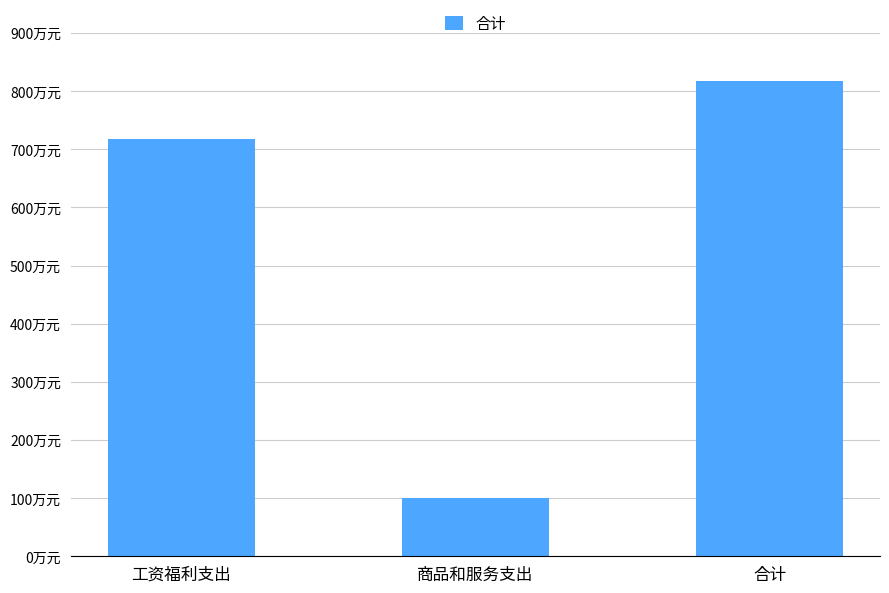

What is the value of the 3rd bar from the left?

818.1